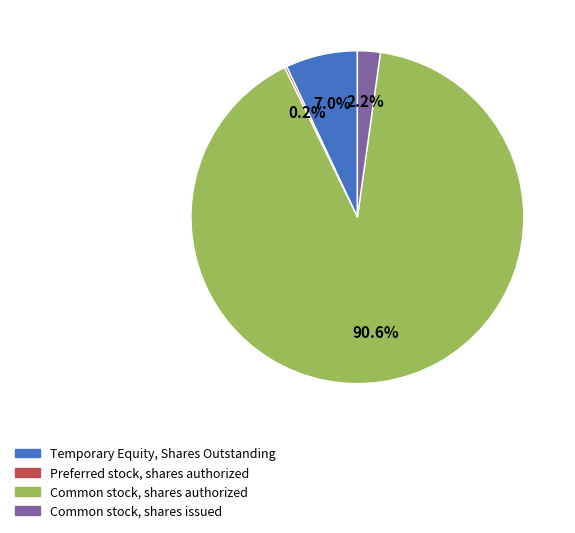

Which slice is the largest?

Common stock, shares authorized